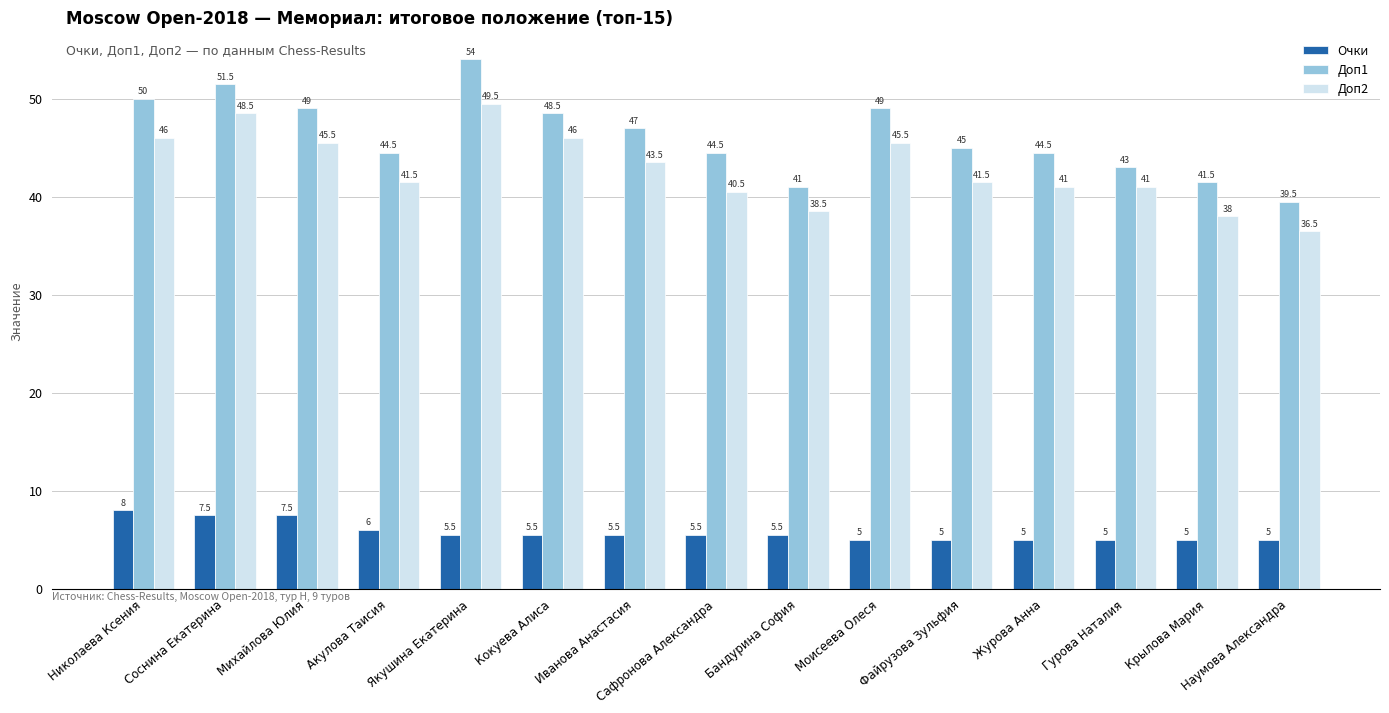

Are the bars horizontal?

No